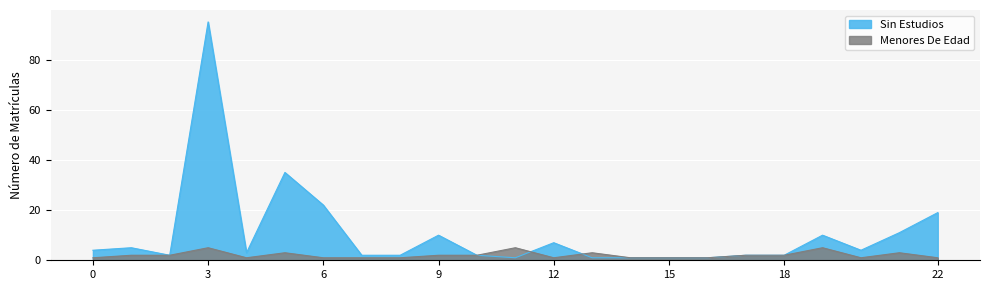

What is the greatest value displayed?

95